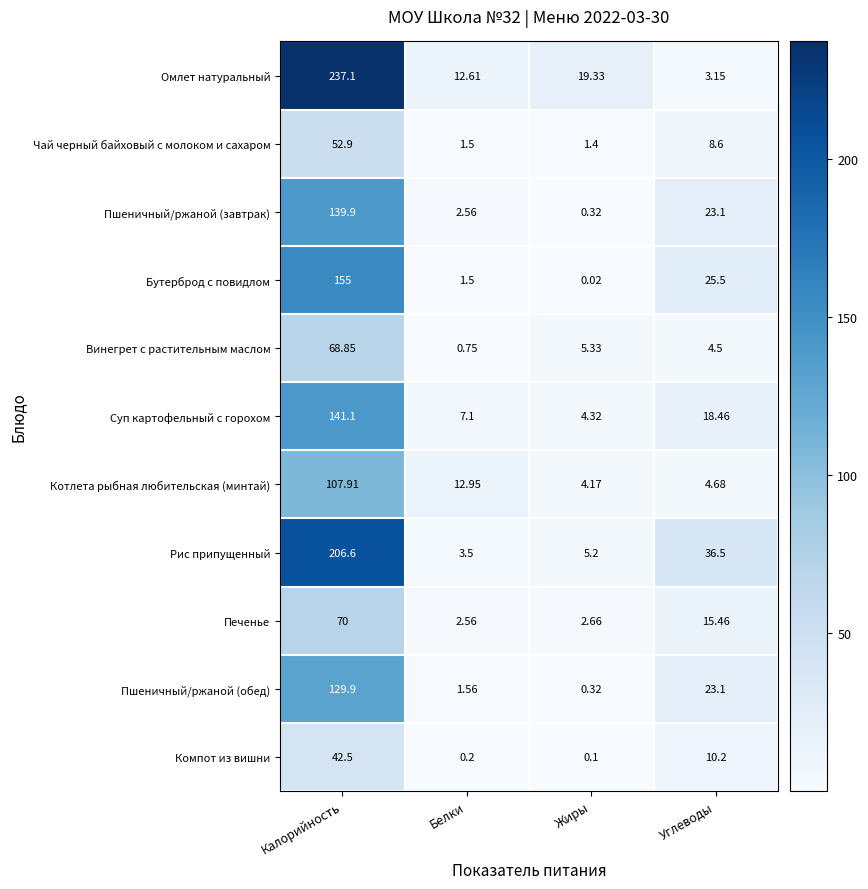

Count the number of categories in the chart.

4